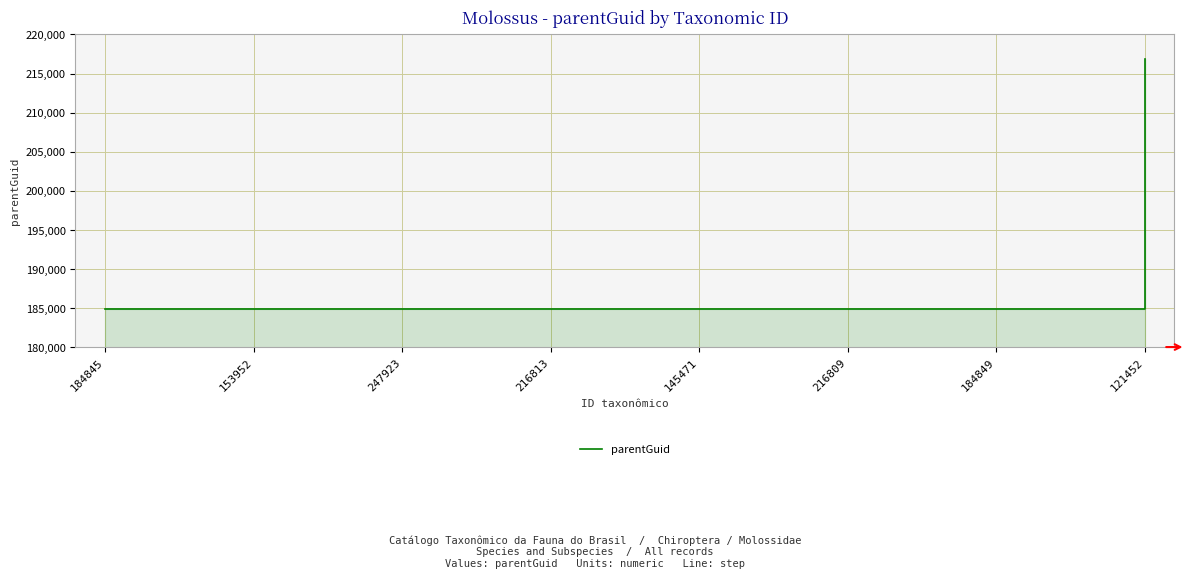

How many lines are shown in the chart?

1